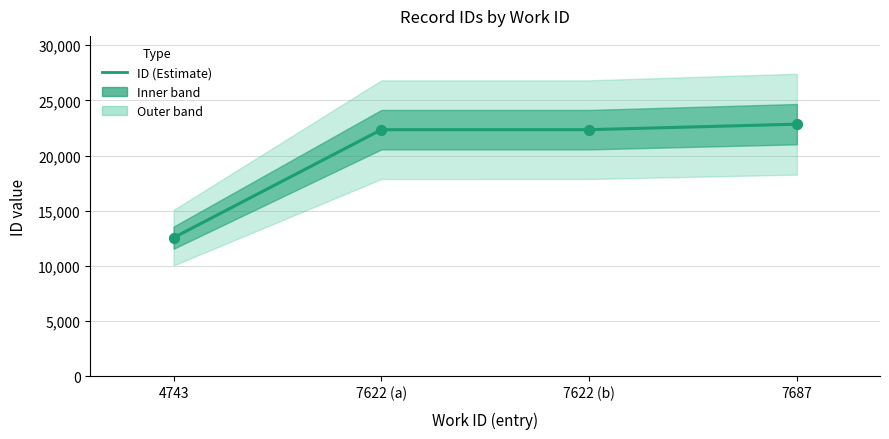

What is the change in value from 7622 (b) to 7687?

+499